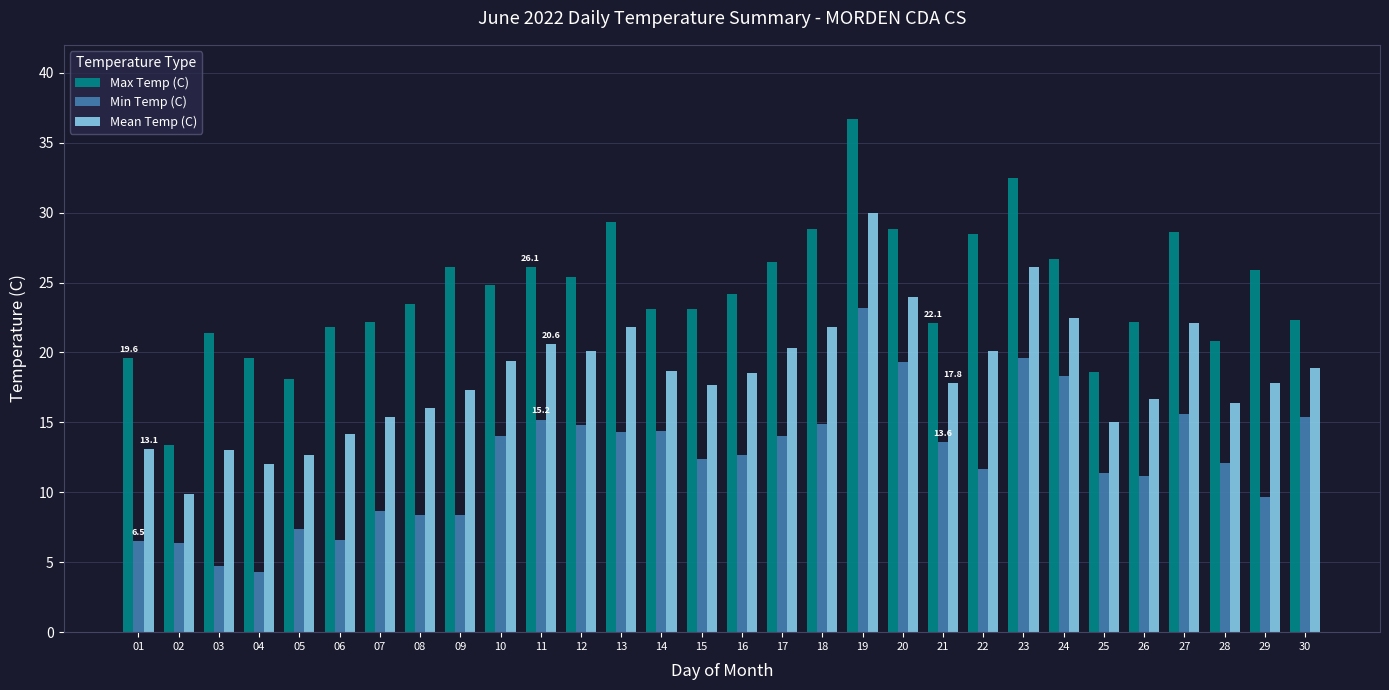

What are all the series names shown in the legend?

Max Temp (C), Min Temp (C), Mean Temp (C)